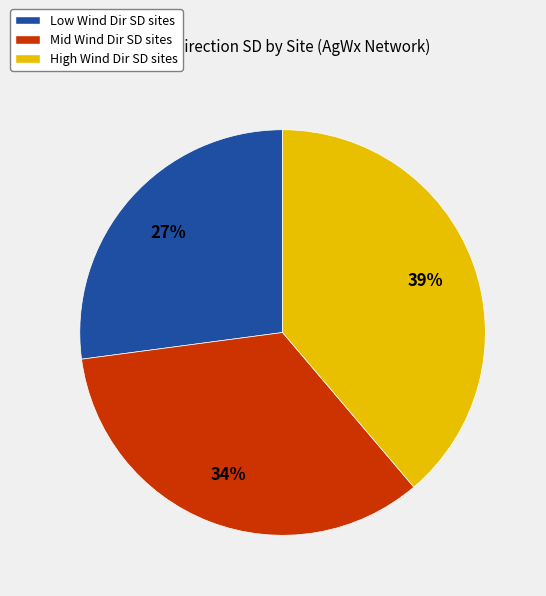

Which slice is the largest?

High Wind Dir SD sites